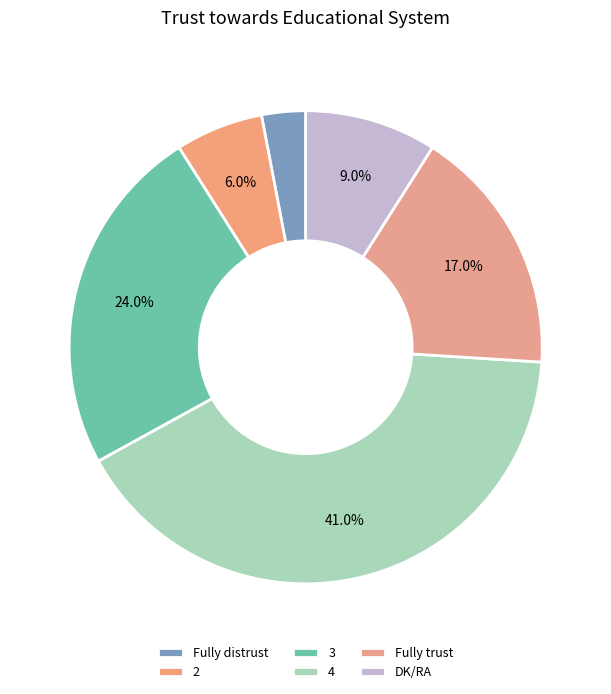

Which category has the biggest portion of the pie?

4